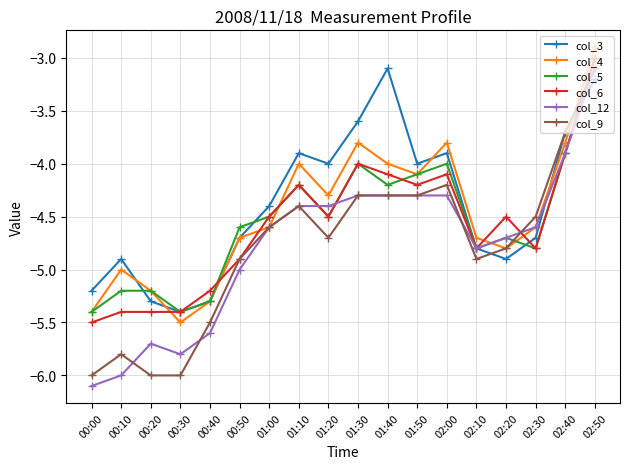

What is the spread (max minus min) of values at 00:30?

0.6